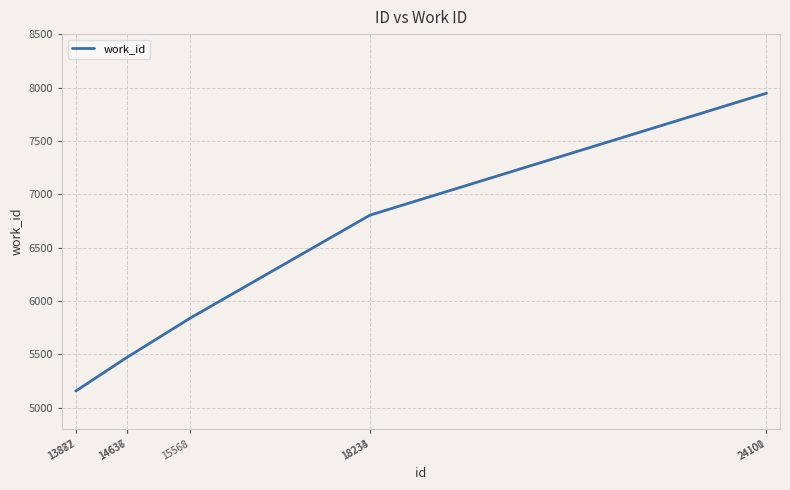

Reading left to right, list all the values displayed in this chart.

5159	5159	5473	5473	5839	6805	6805	7946	7946